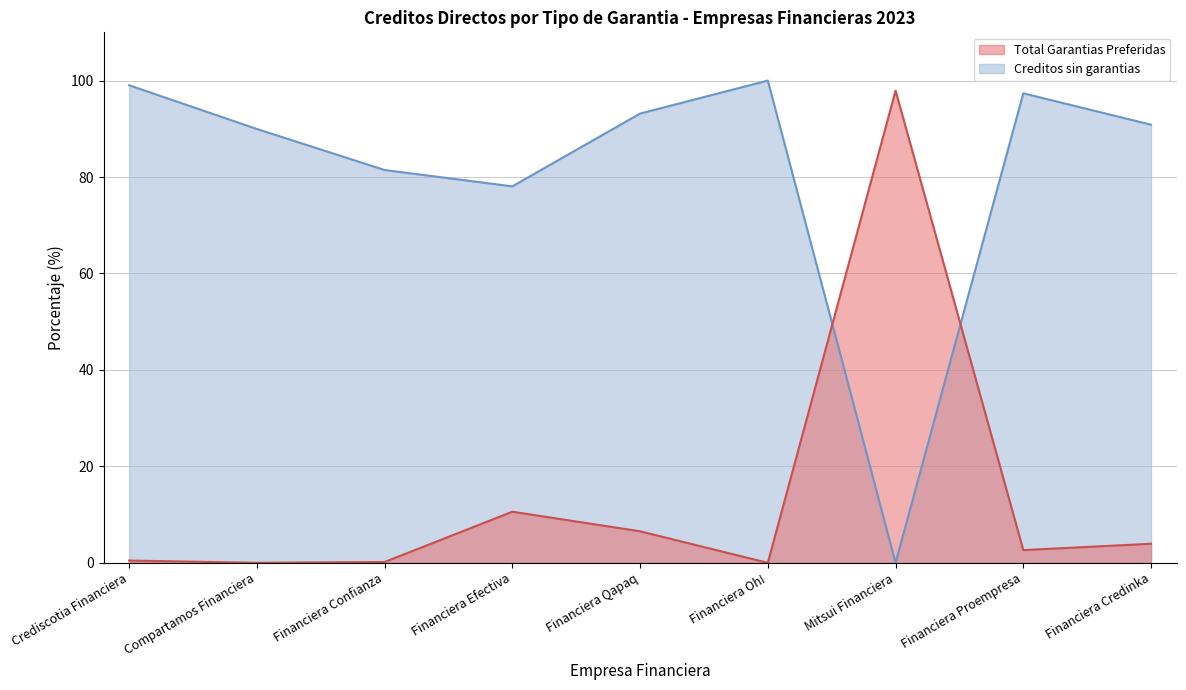

Where is the first local minimum for Total Garantias Preferidas?

Compartamos Financiera